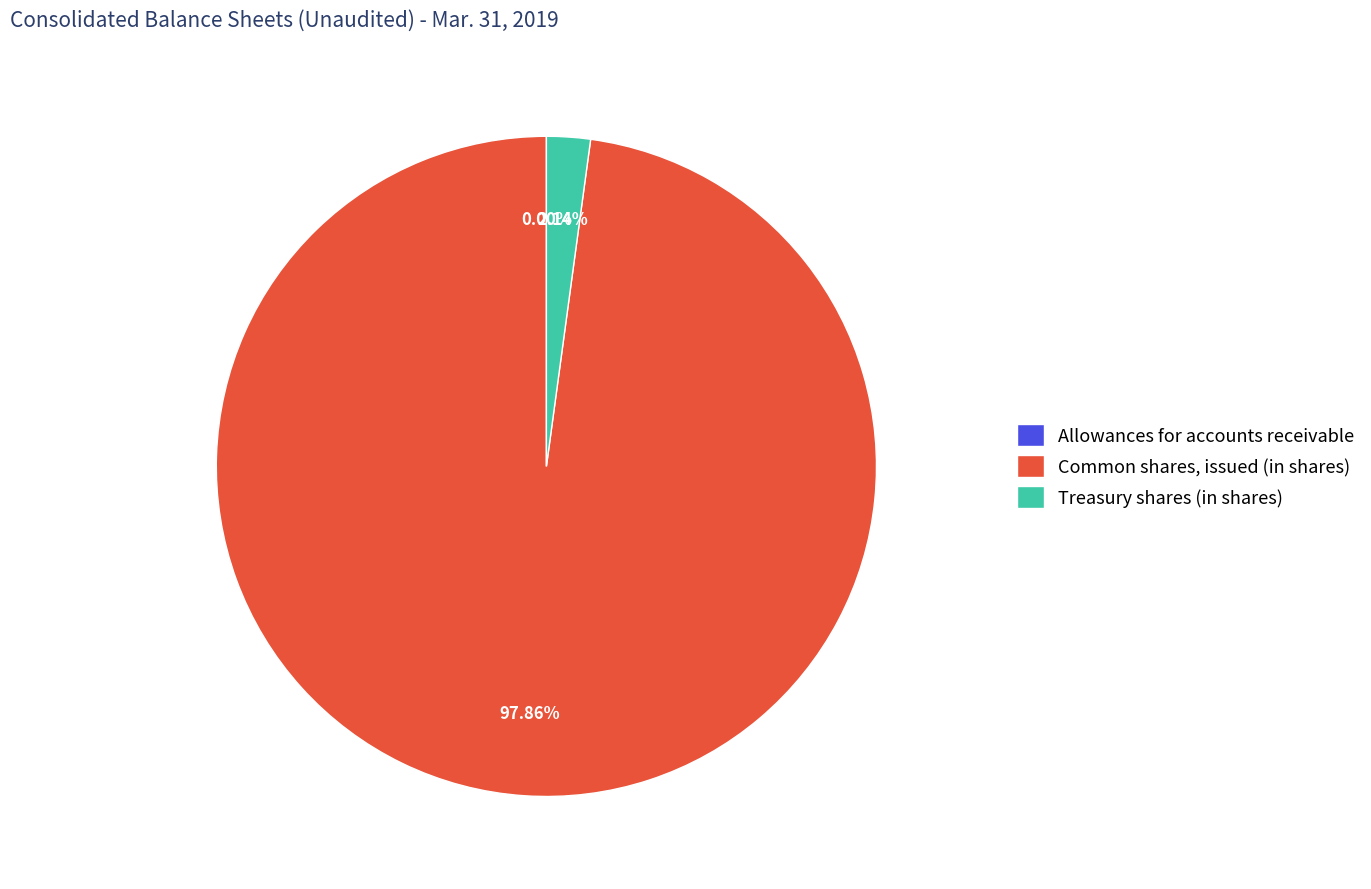

Is there any slice that represents more than half of the pie?

Yes